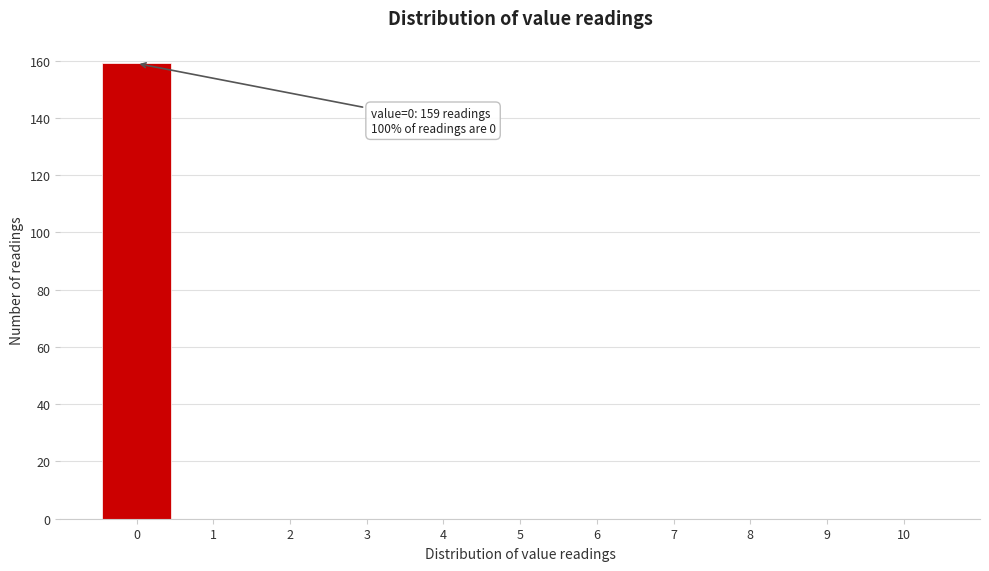

Reading right to left, extract all data points from this chart.

10=0	9=0	8=0	7=0	6=0	5=0	4=0	3=0	2=0	1=0	0=159